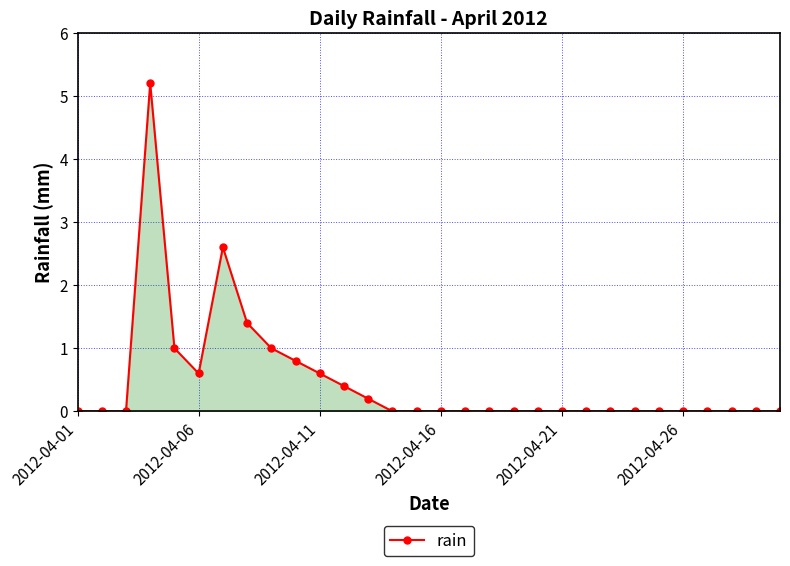

What is the average value?

0.5